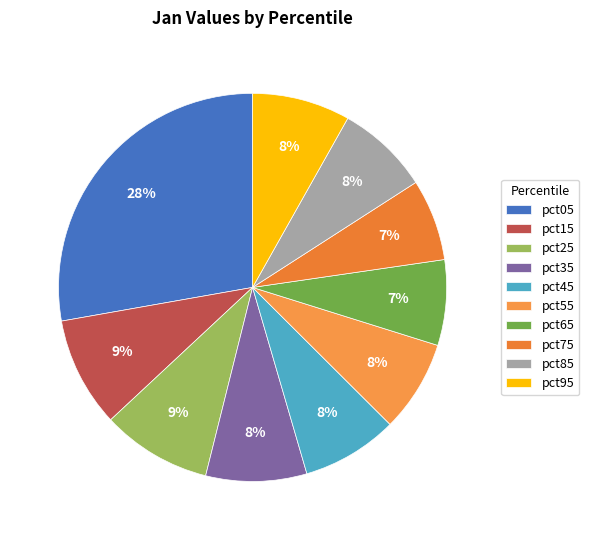

How many segments does this pie chart have?

10